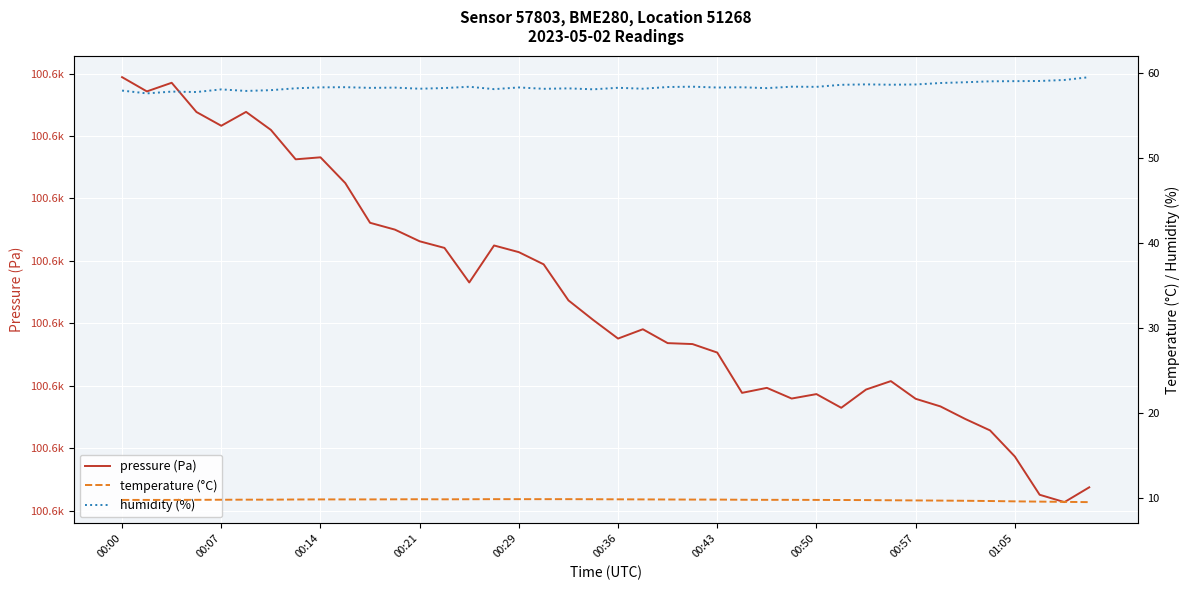

At how many categories does at least one series exceed 60257?

40